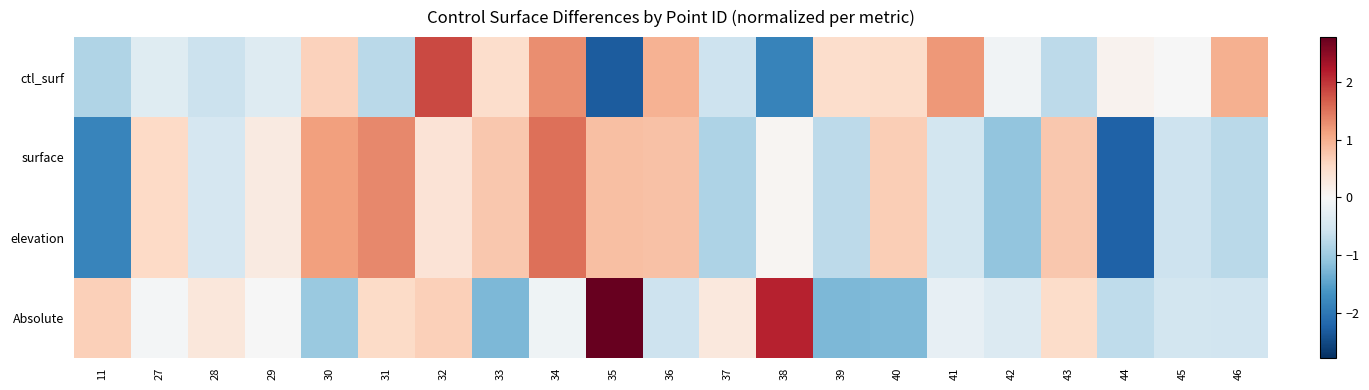

How many data points does each series have?

21